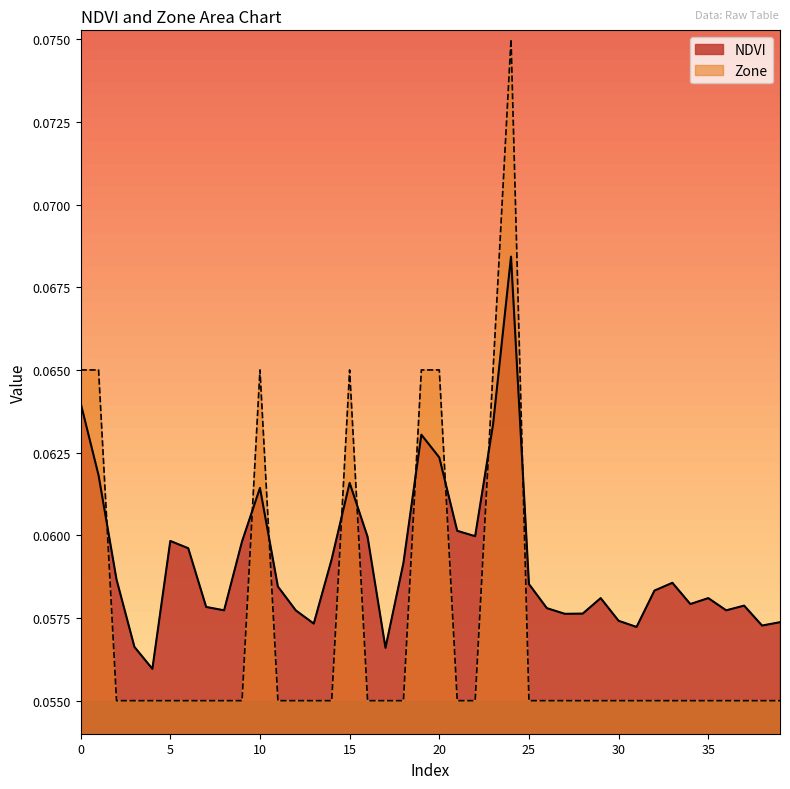

Rank the series at 4 from highest to lowest value.

NDVI, Zone